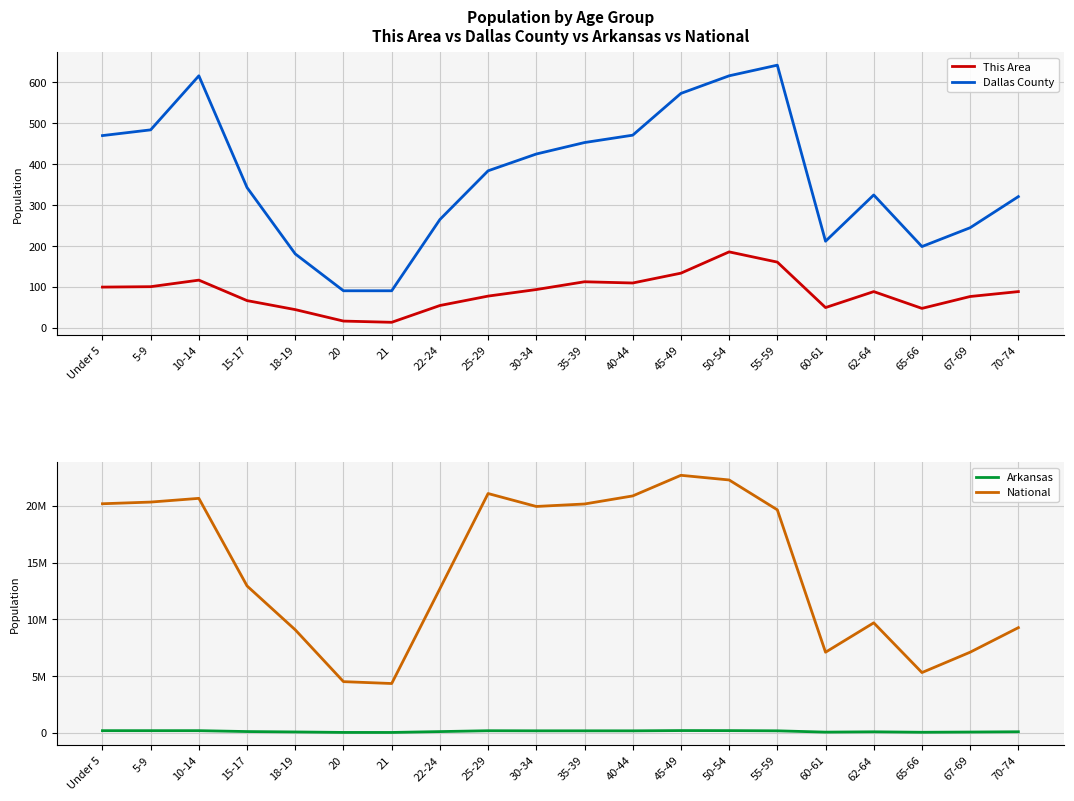

True or false: National has a value of 12954254 at 15-17.

True